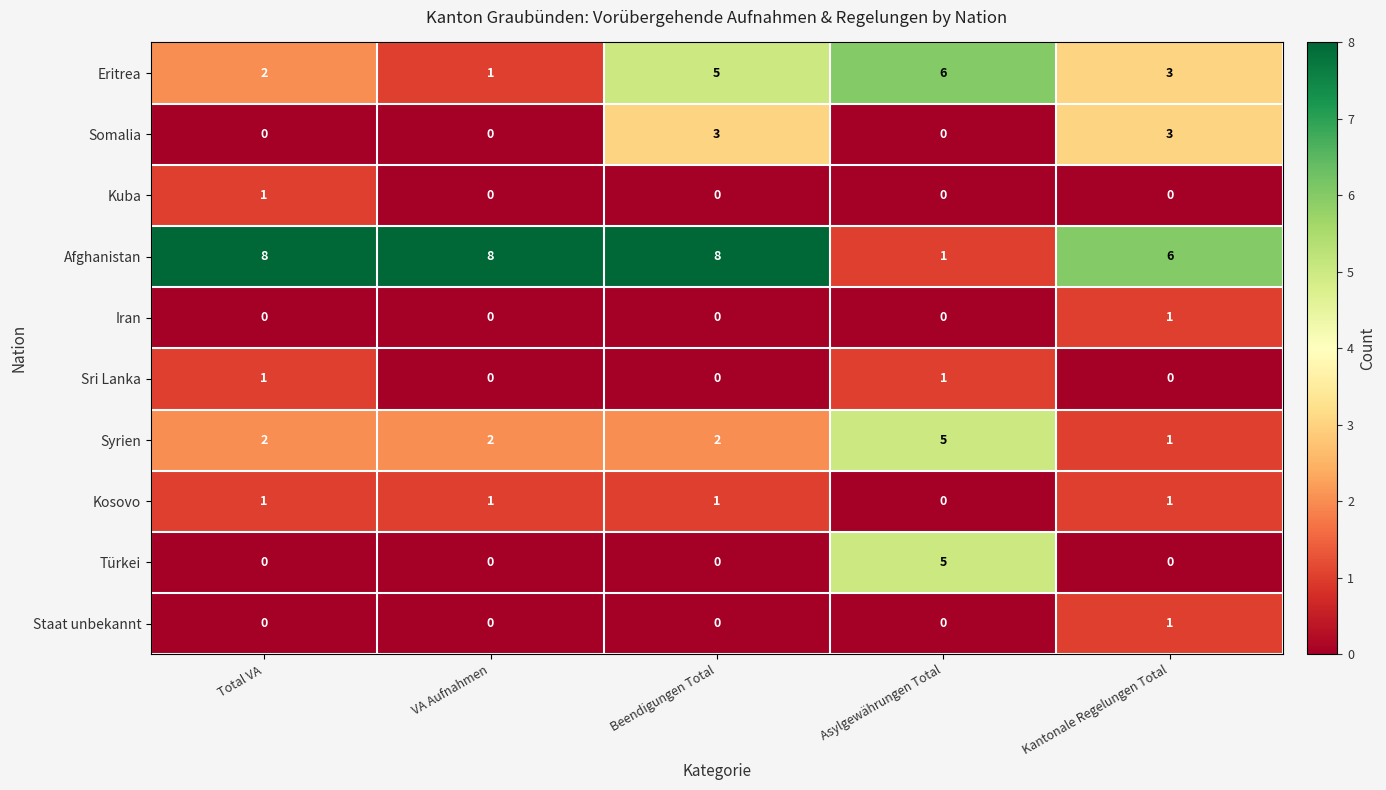

Which series has the largest range (max minus min)?

Afghanistan